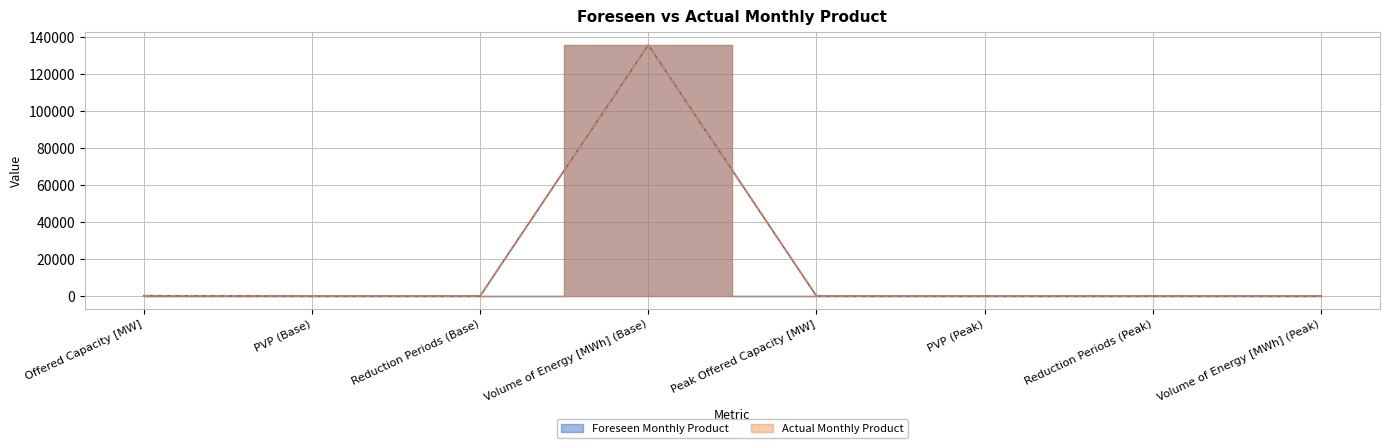

At which category does Actual Monthly Product reach its first local peak?

Volume of Energy [MWh] (Base)